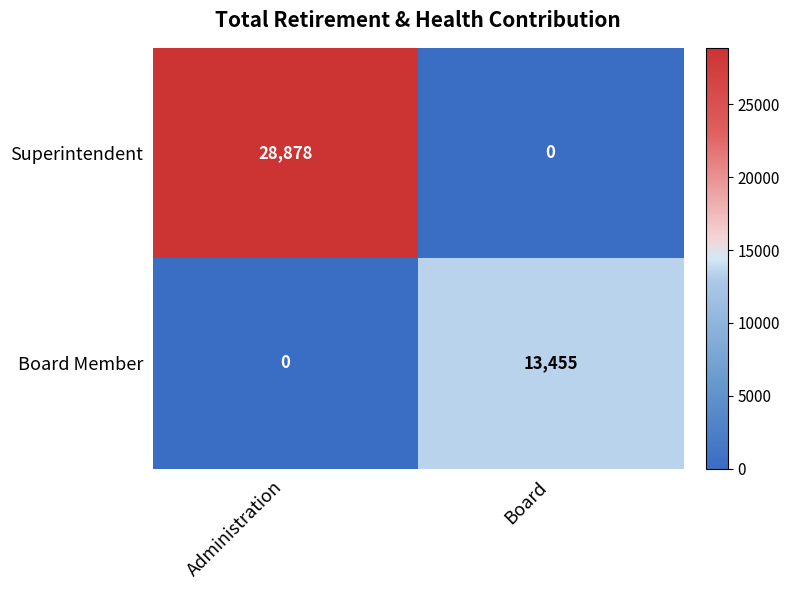

The Superintendent series shows 0 at Board. True or false?

True